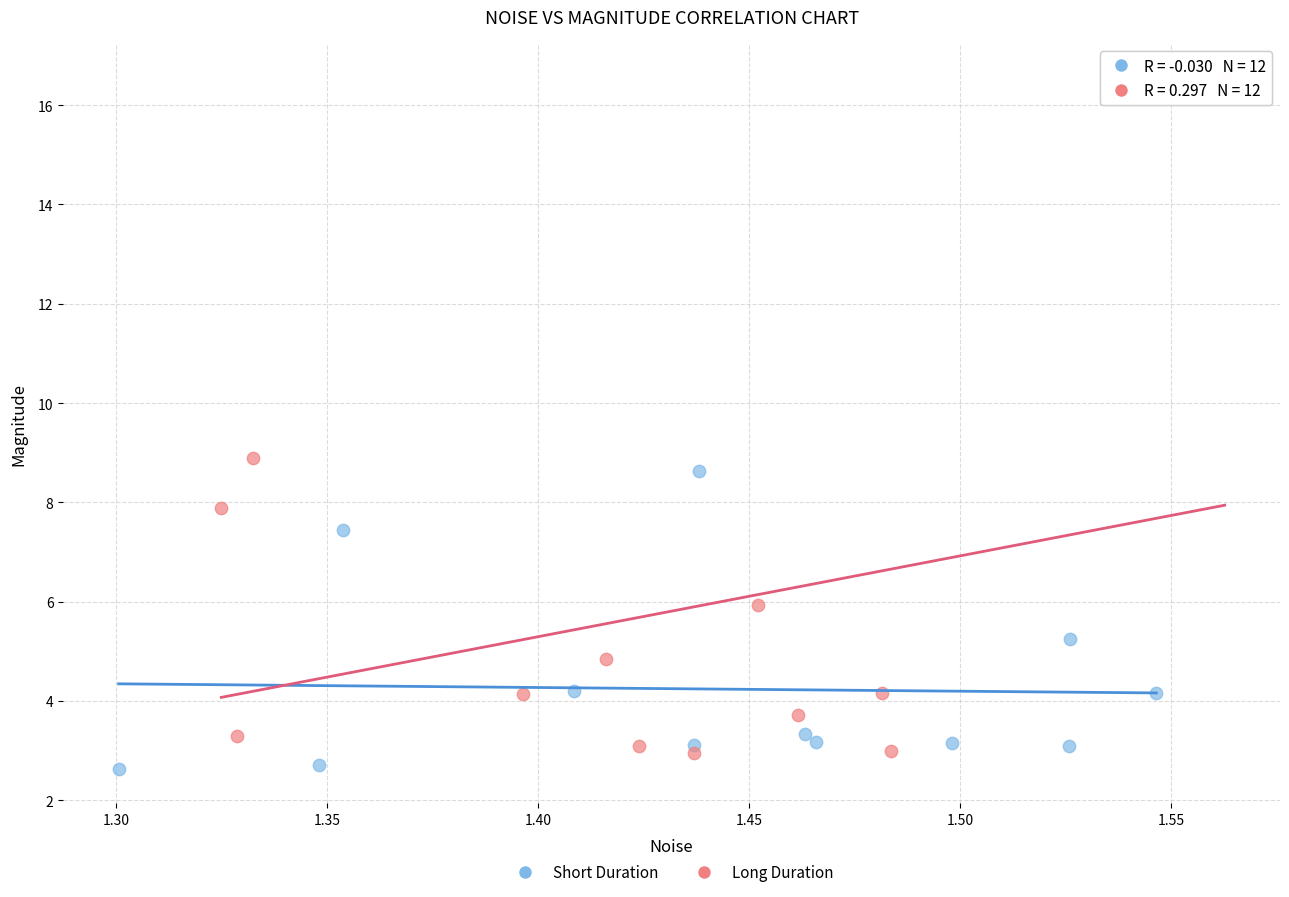

Which series reaches the maximum Y coordinate?

Long Duration